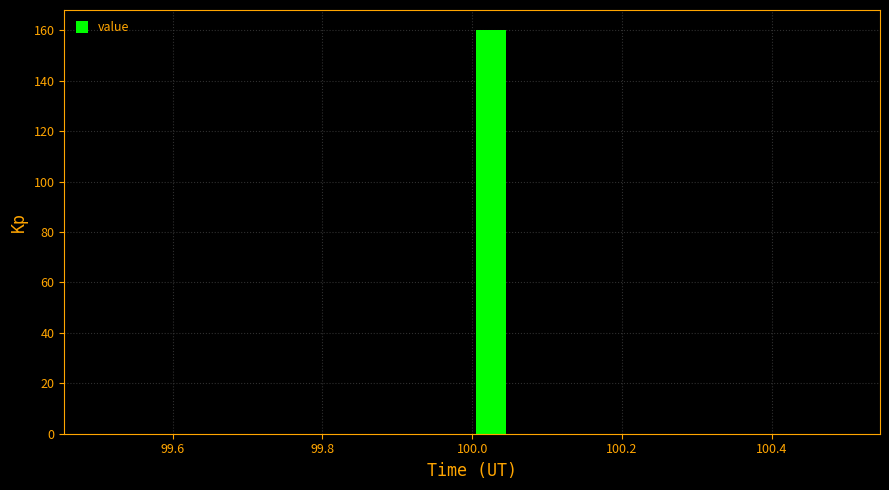

Around what value on the x-axis is the tallest bar? Give the approximate position of its centre, as read against the axis.

100.02